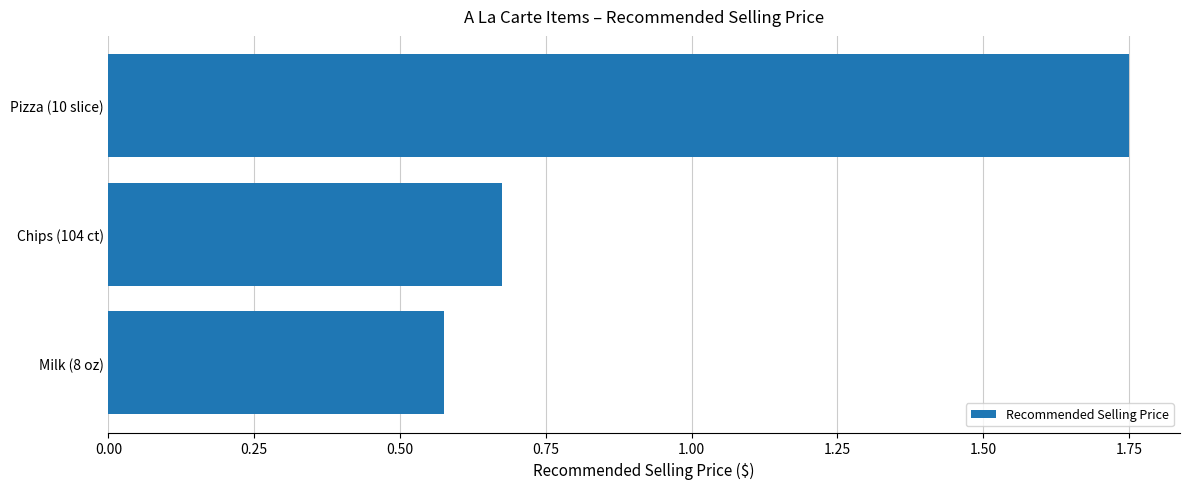

Where is the data nearest to the value 1?

Chips (104 ct)